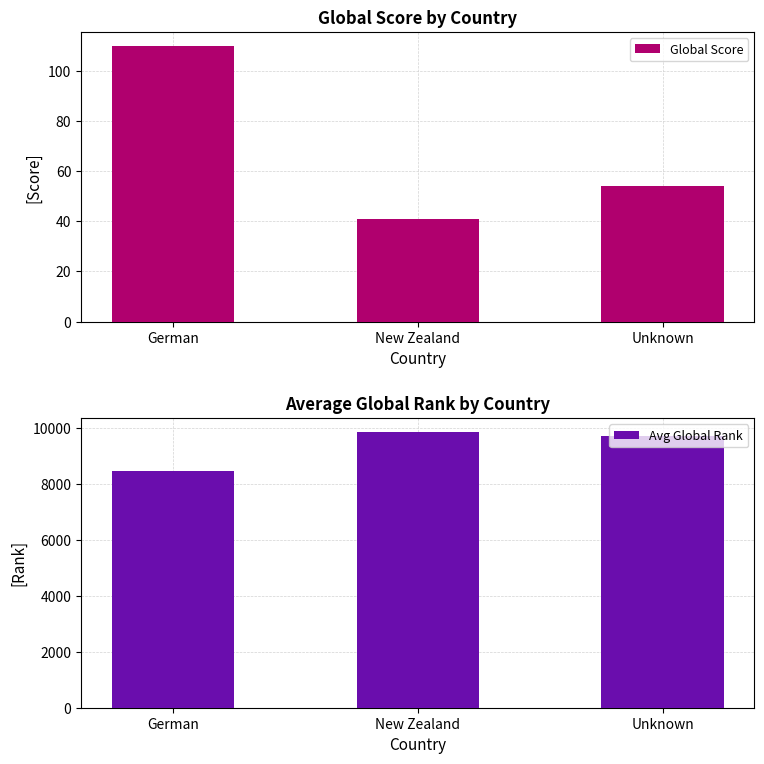

Which has a higher value, New Zealand or German?

German